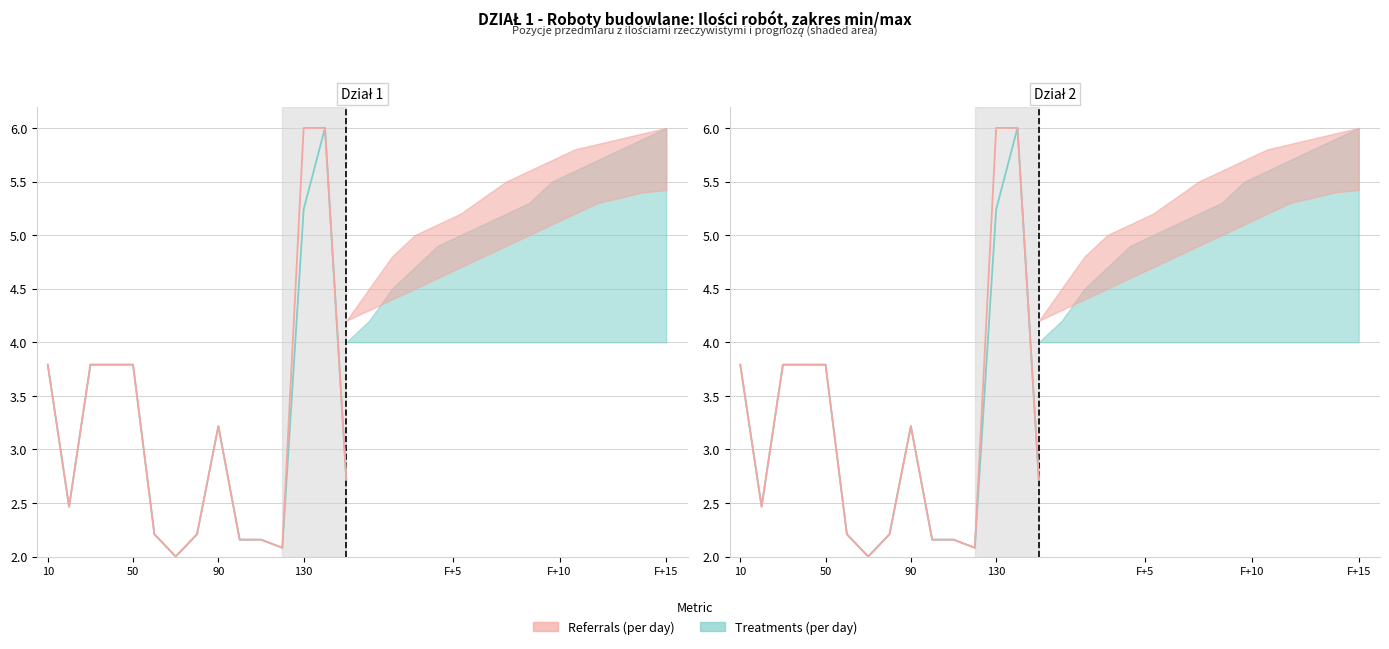

What is the difference between the Referrals (per day) values at 100 and 10?

1.6